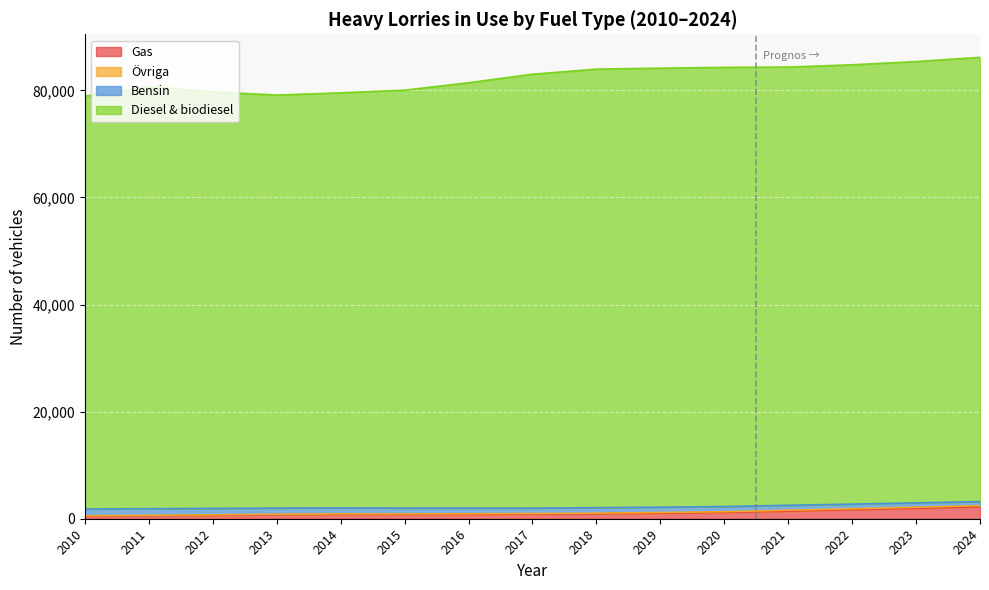

At which label does Diesel & biodiesel first exceed 83025?

2018